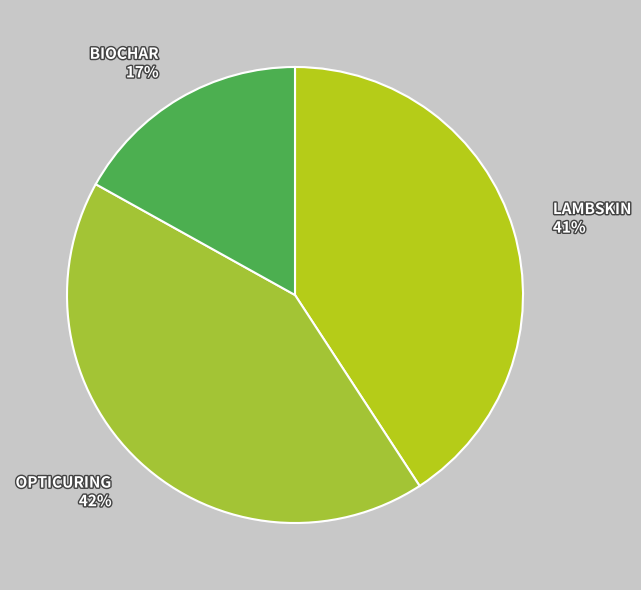

To the nearest percent, what is the difference between the largest and smallest slice percentages?

25%